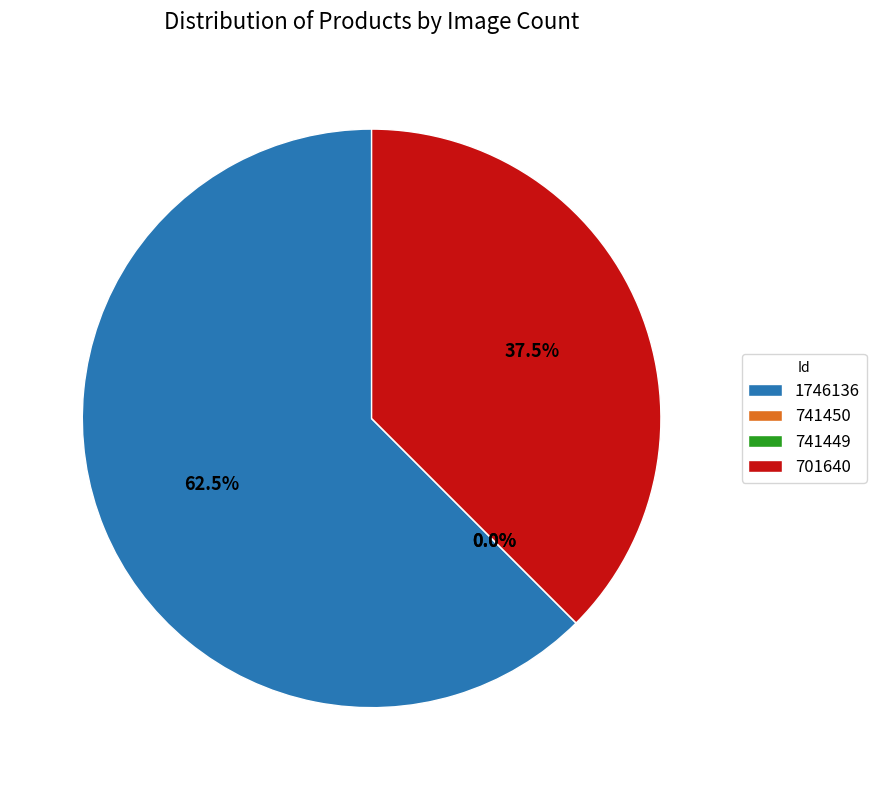

To the nearest percent, what is the difference between the largest and smallest slice percentages?

62%